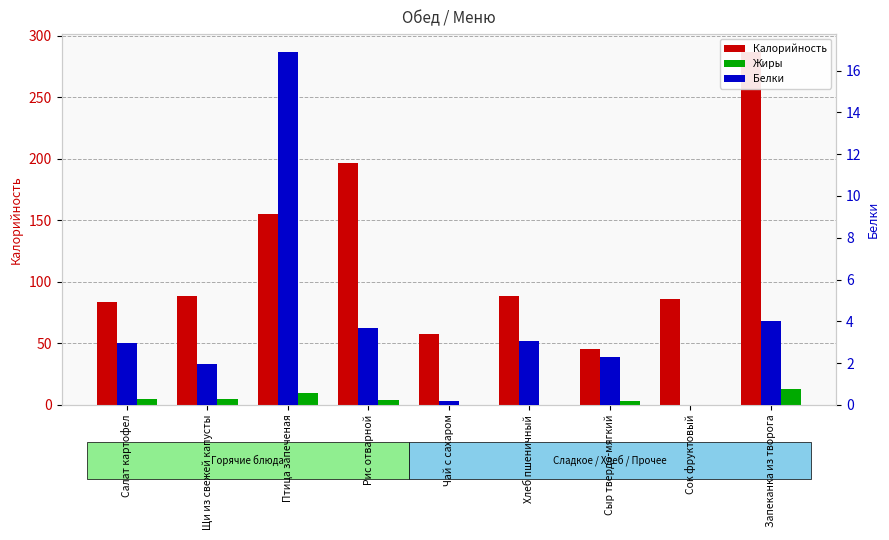

Are the bars grouped side by side (vs. stacked)?

Yes